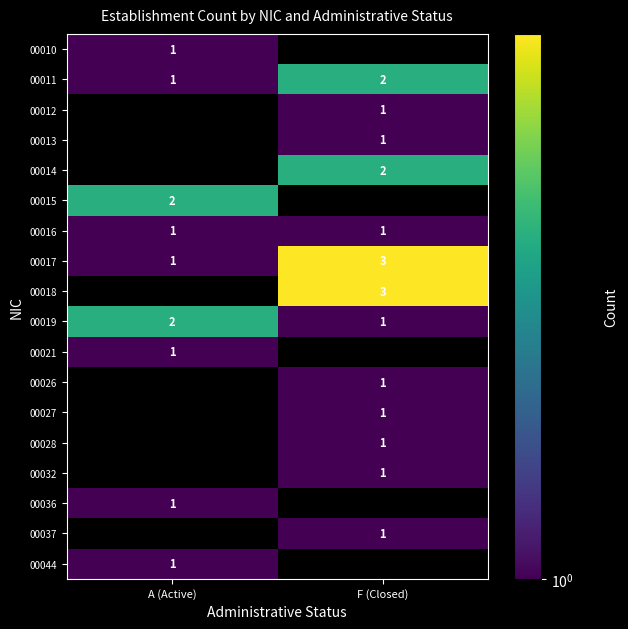

True or false: 00021 has a value of 0 at A (Active).

False